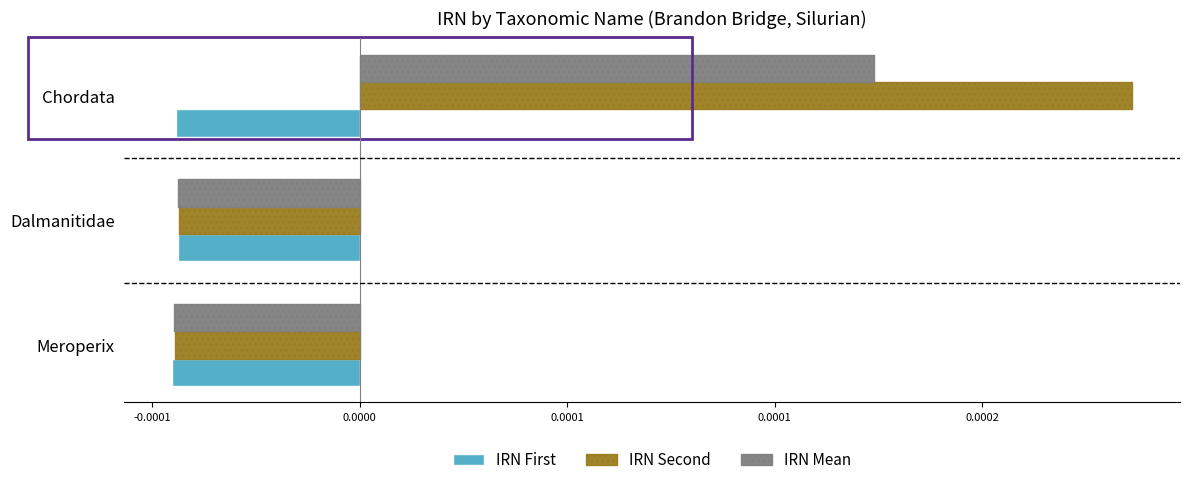

What are all the series names shown in the legend?

IRN First, IRN Second, IRN Mean